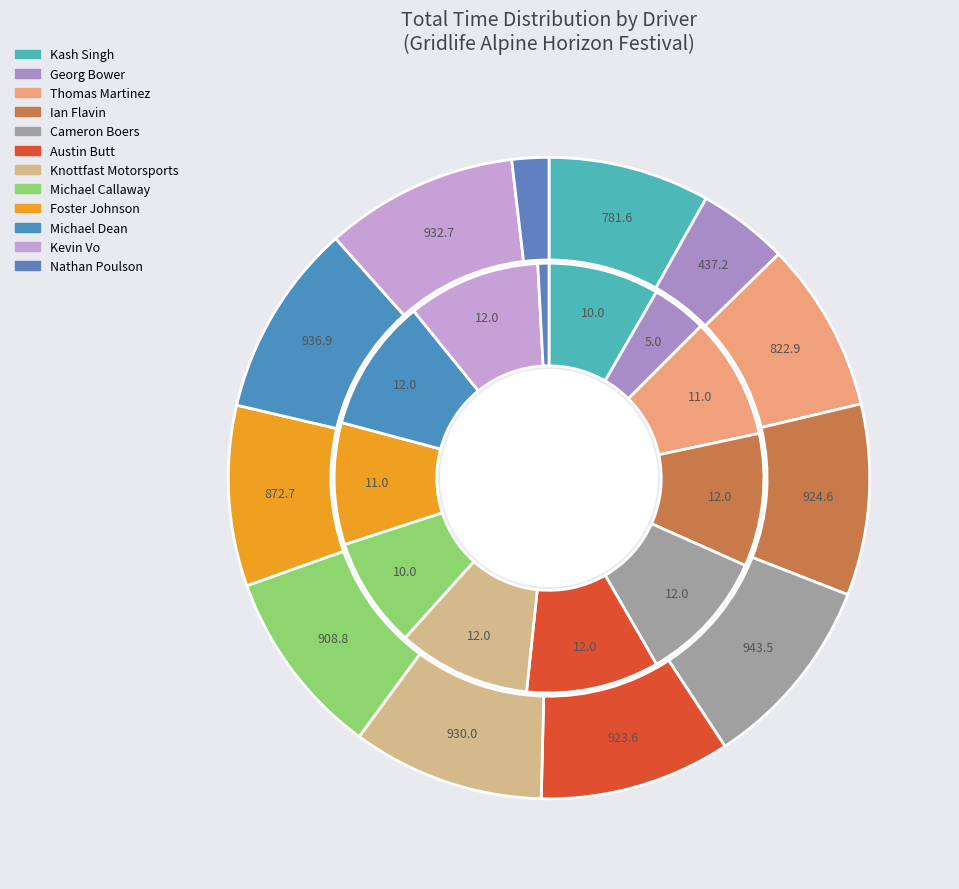

What percentage do Georg Bower and Nathan Poulson together represent?

5.0%